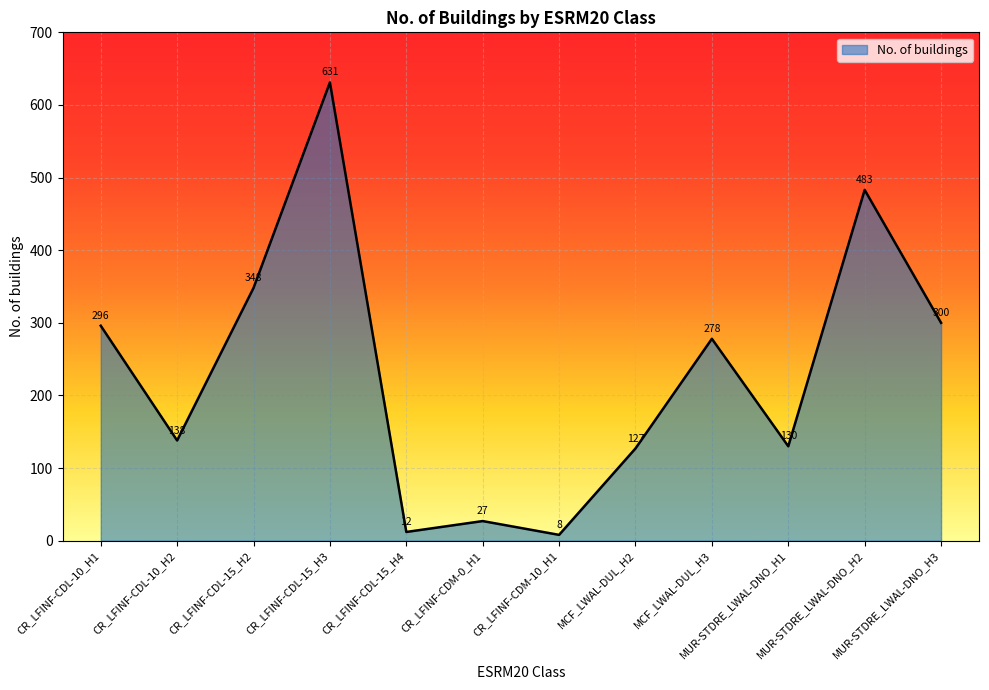

True or false: the data shows 12 at CR_LFINF-CDL-15_H4.

True